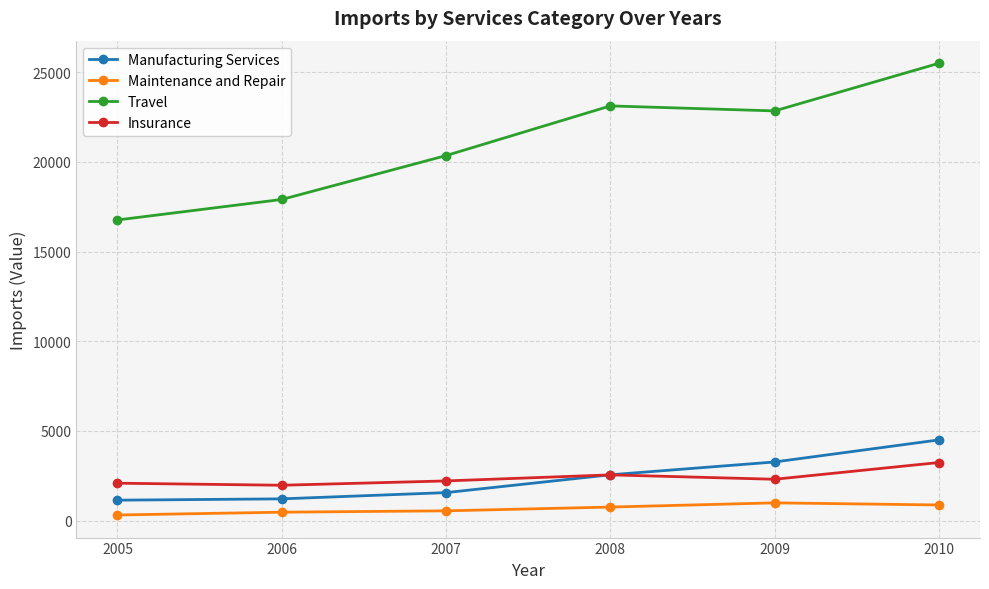

Is the value of Maintenance and Repair at 2008 greater than the value of Manufacturing Services at 2008?

No